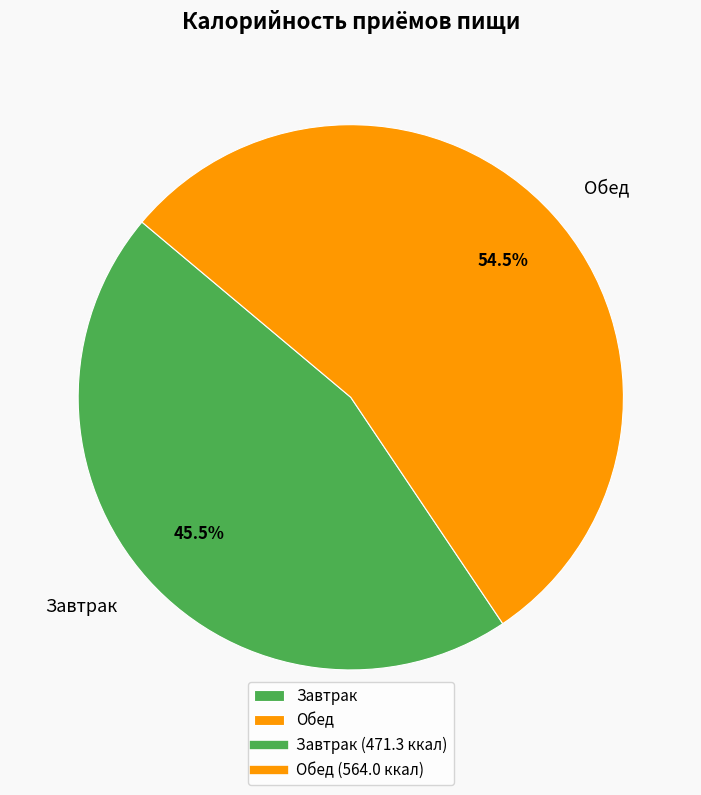

What is the majority slice?

Обед